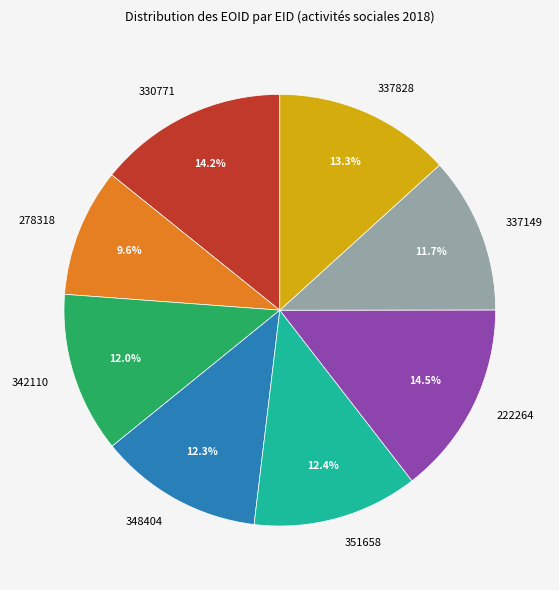

Does any single category account for the majority?

No